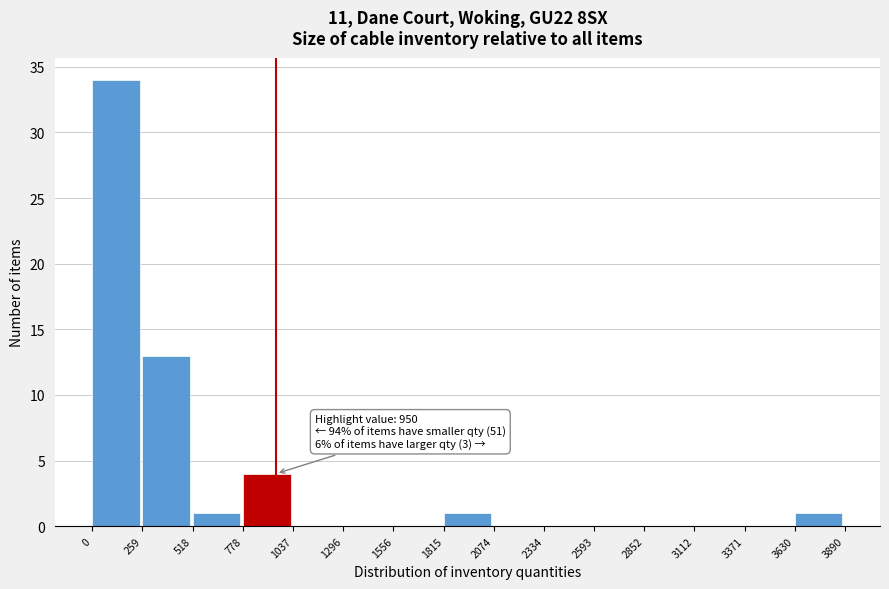

Over which range of the x-axis is the bar tallest?

0 to 259